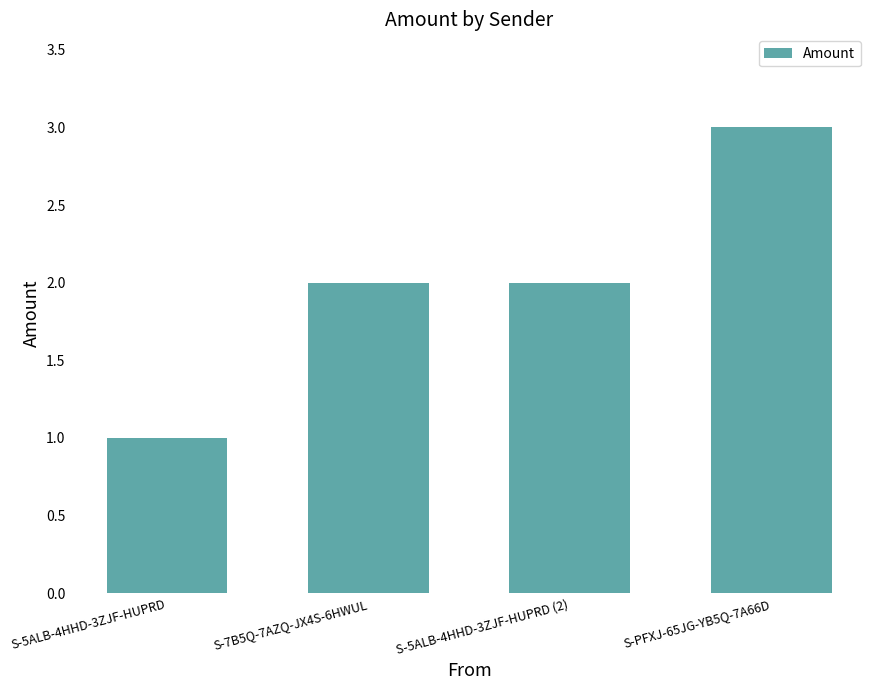

Approximately how many times larger is the value at S-7B5Q-7AZQ-JX4S-6HWUL compared to S-5ALB-4HHD-3ZJF-HUPRD (2)?

1.0